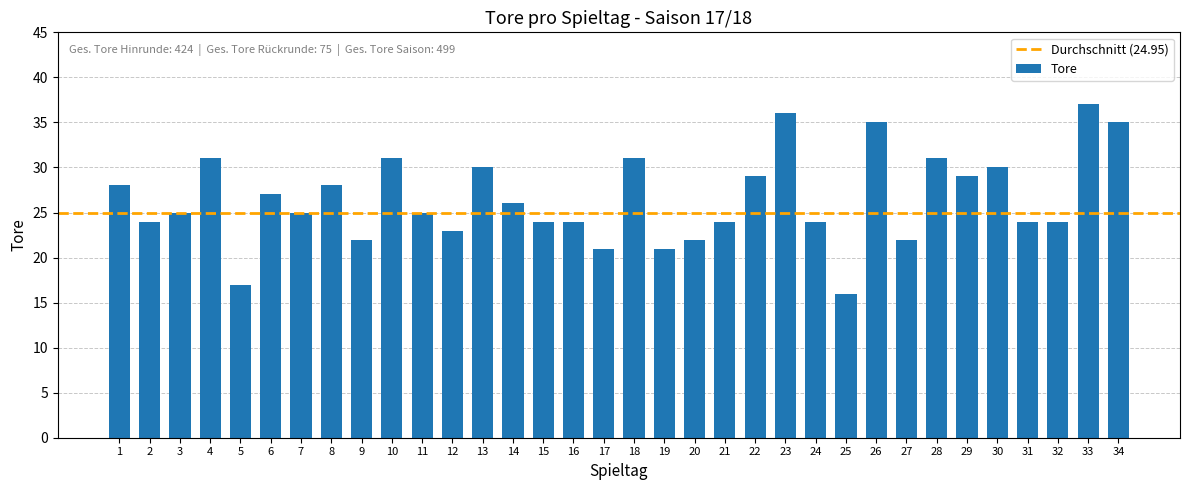

Where is the data nearest to the value 26?

14